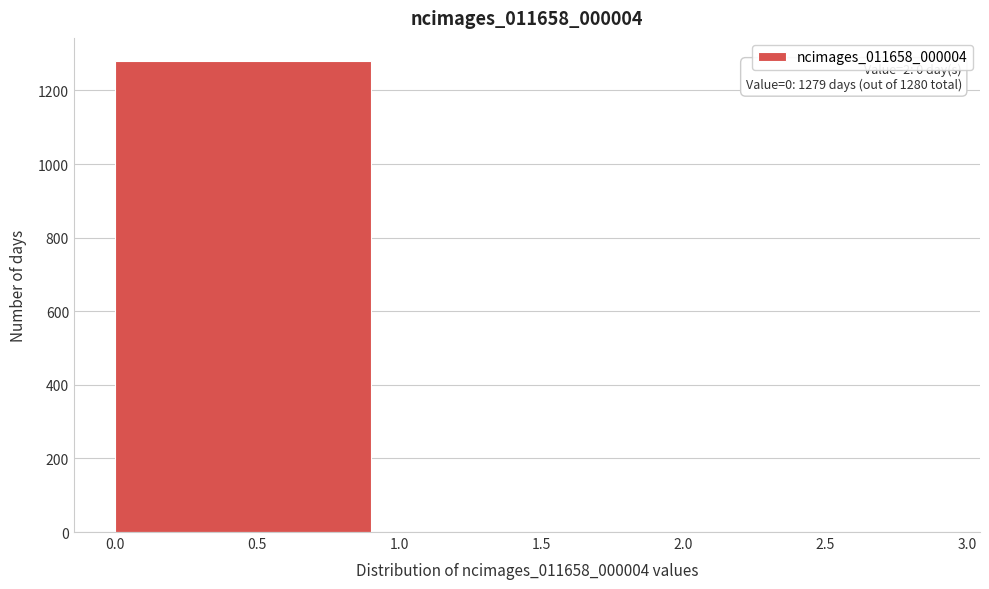

Over which range of the x-axis is the bar tallest?

0.0 to 1.0